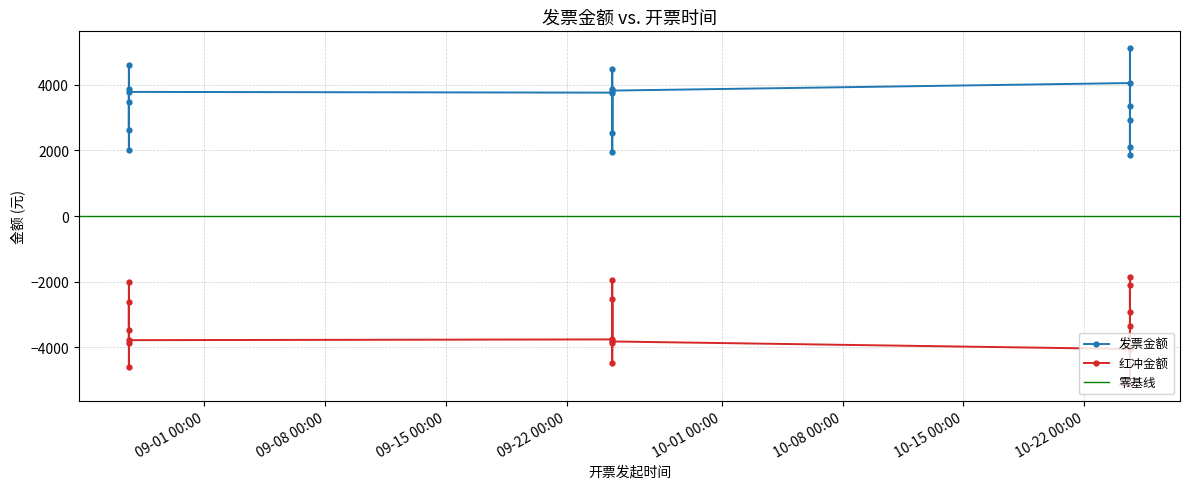

True or false: 发票金额 has more than 0 interior local peaks.

True